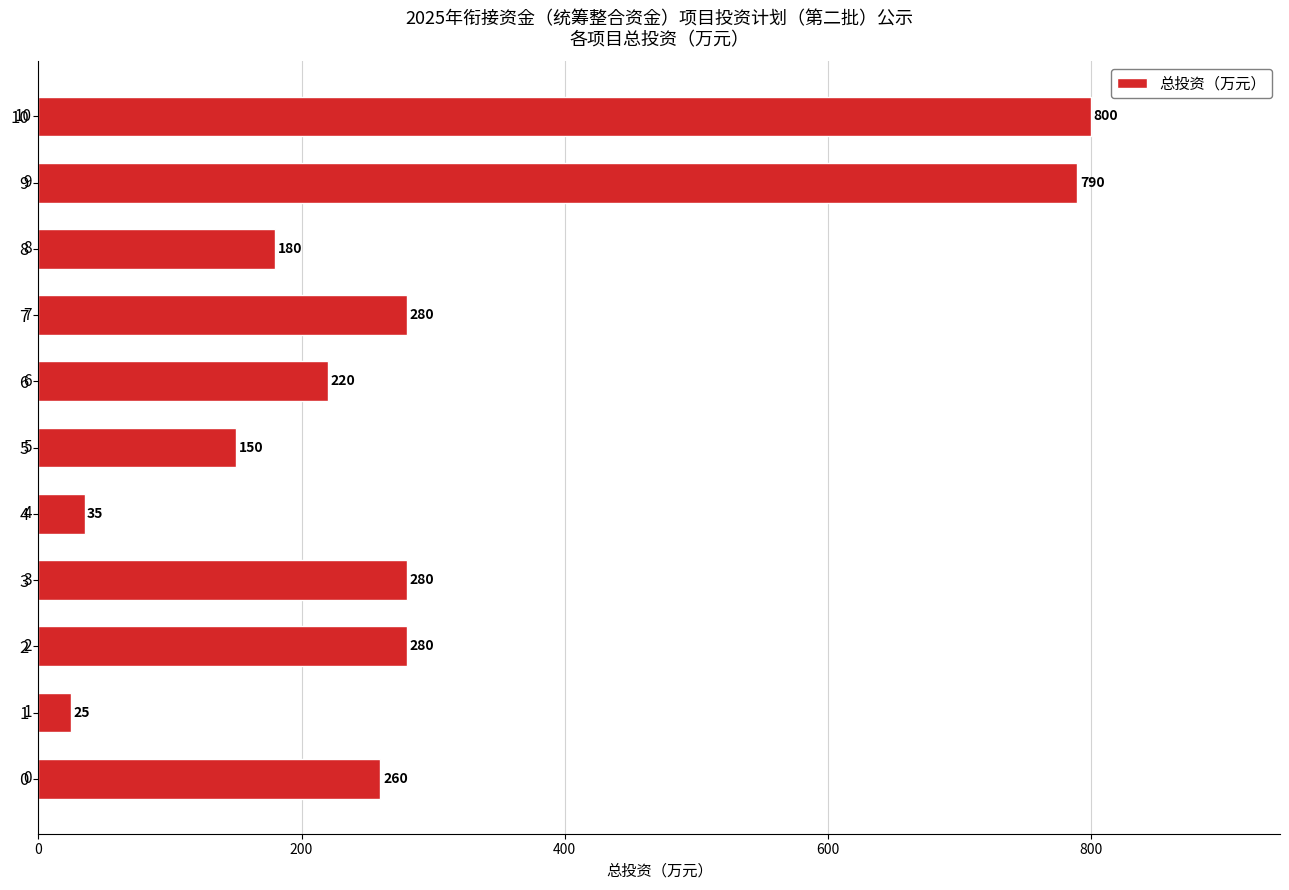

What is the smallest value displayed?

25